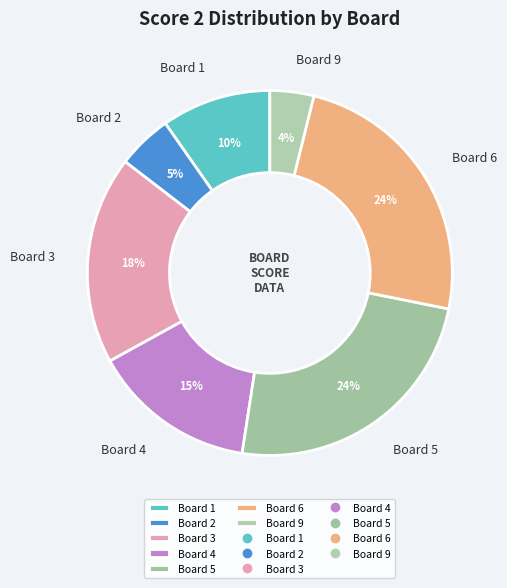

To the nearest percent, what percentage of the pie is Board 3?

18%